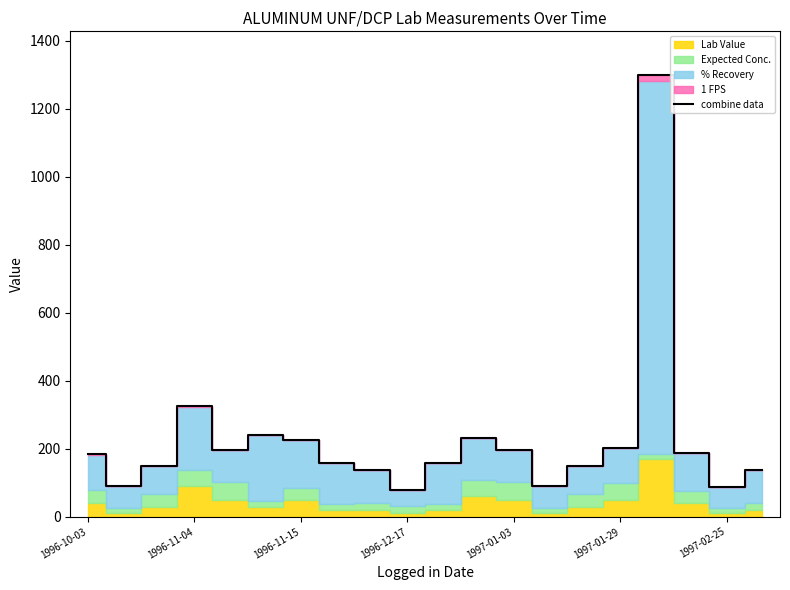

What is the minimum value for combine data?

79.3